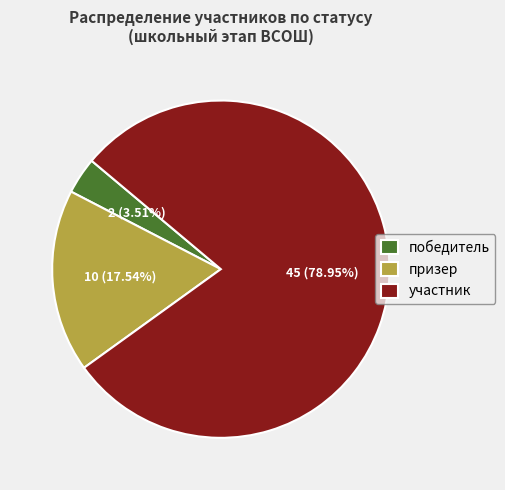

Rank the categories by value from lowest to highest.

победитель, призер, участник